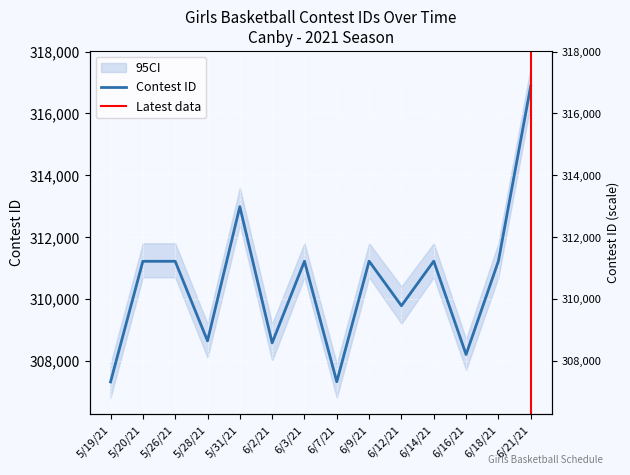

What is the ratio of the value at 6/16/21 to the value at 6/18/21?

1.0